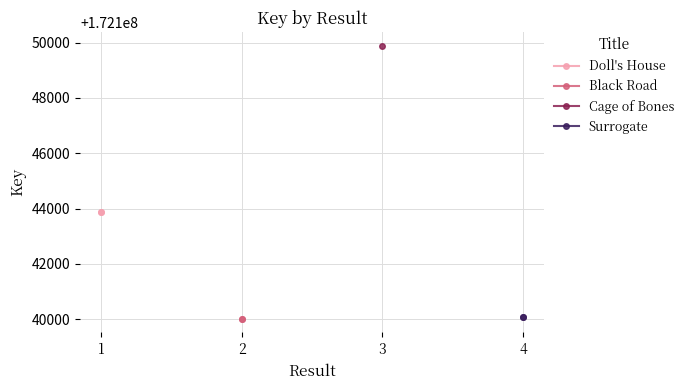

What is the approximate value of Black Road at 2?

172140016